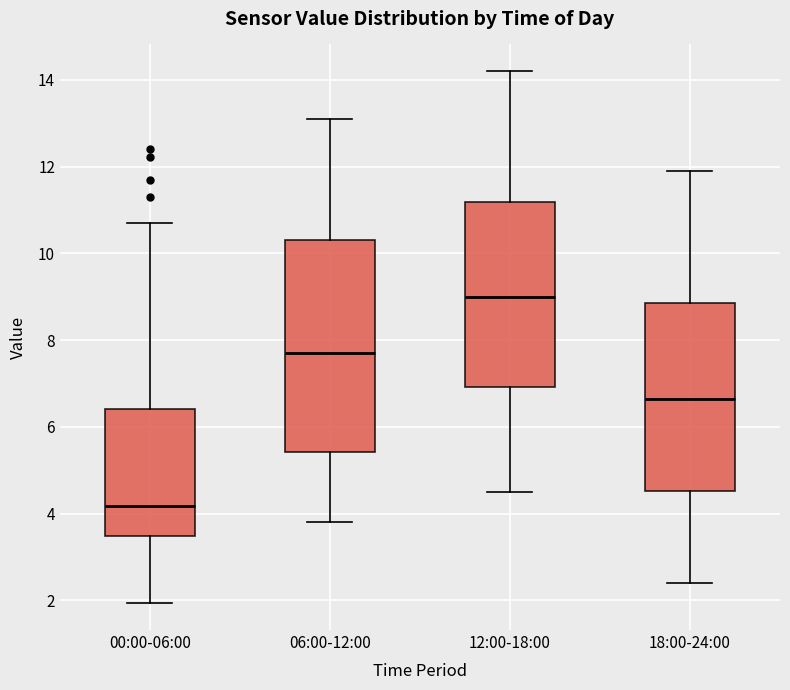

Which box has the lowest median line?

00:00-06:00